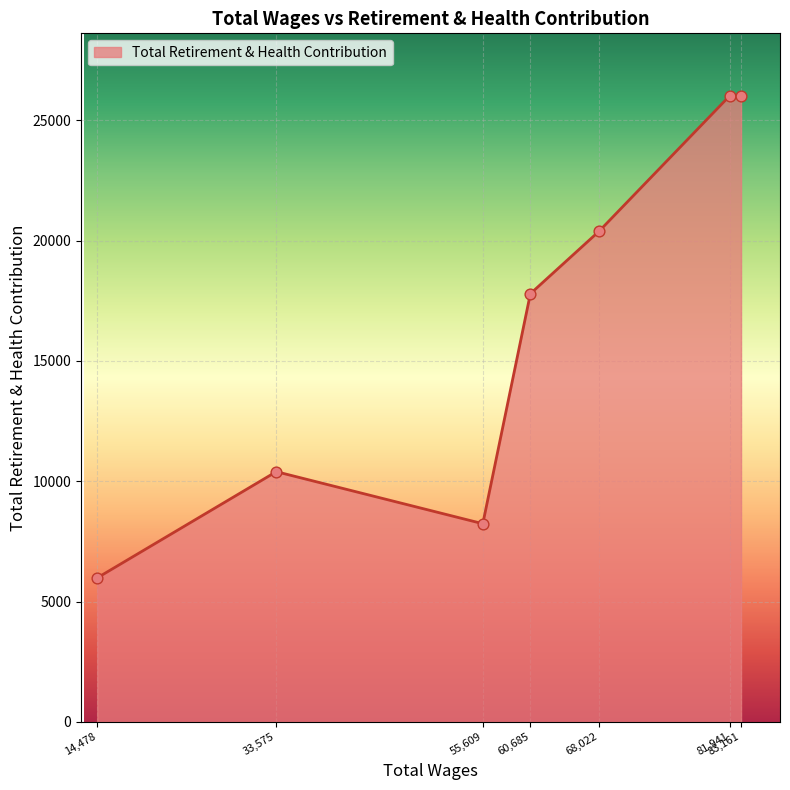

What is the change in value from 60,685 to 68,022?

+2599